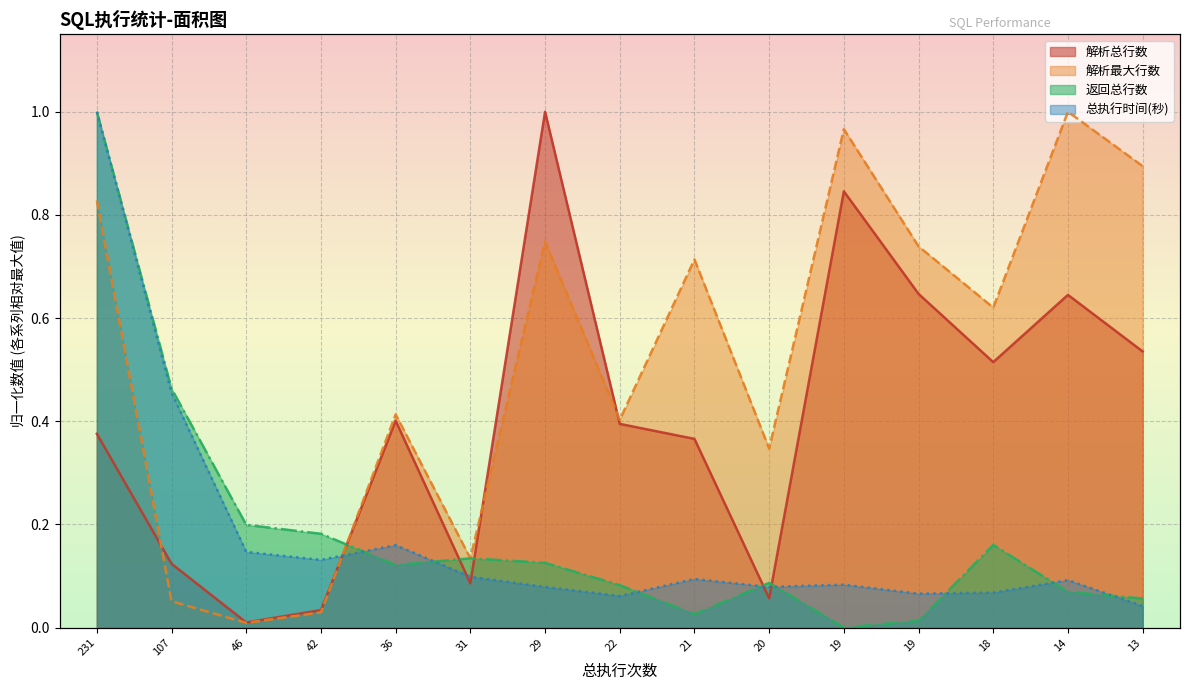

True or false: 解析最大行数 has a value of 1.2 at 231.

False